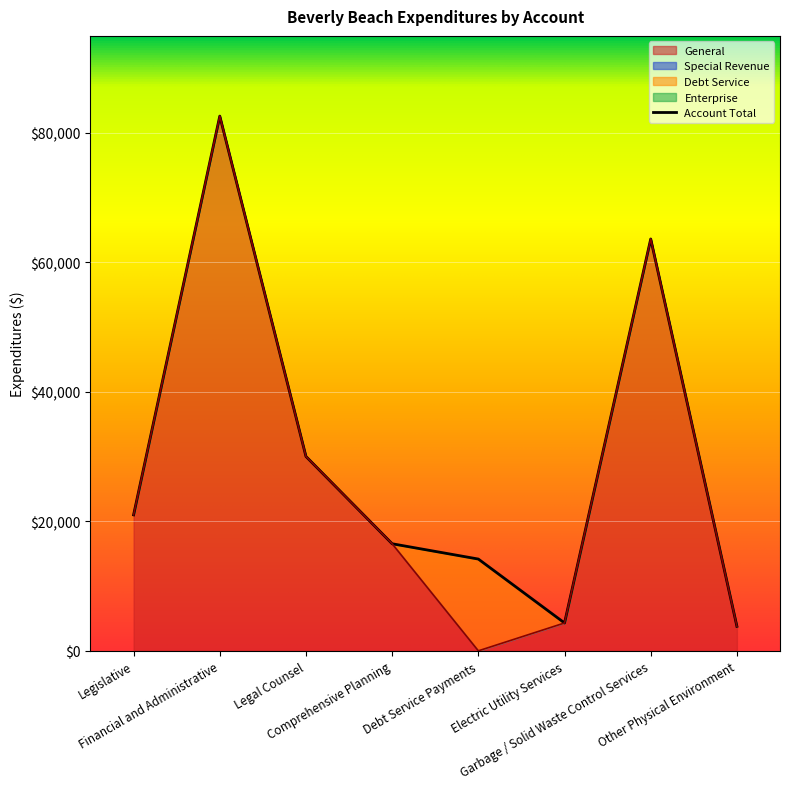

True or false: Special Revenue has a value of 0 at Electric Utility Services.

True